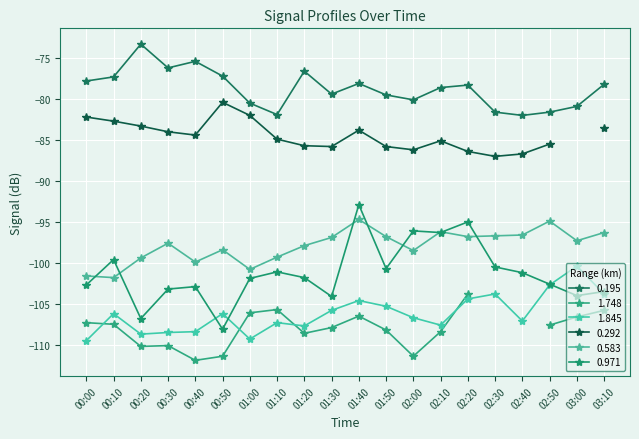

At which category does the chart reach its peak across all series?

00:20